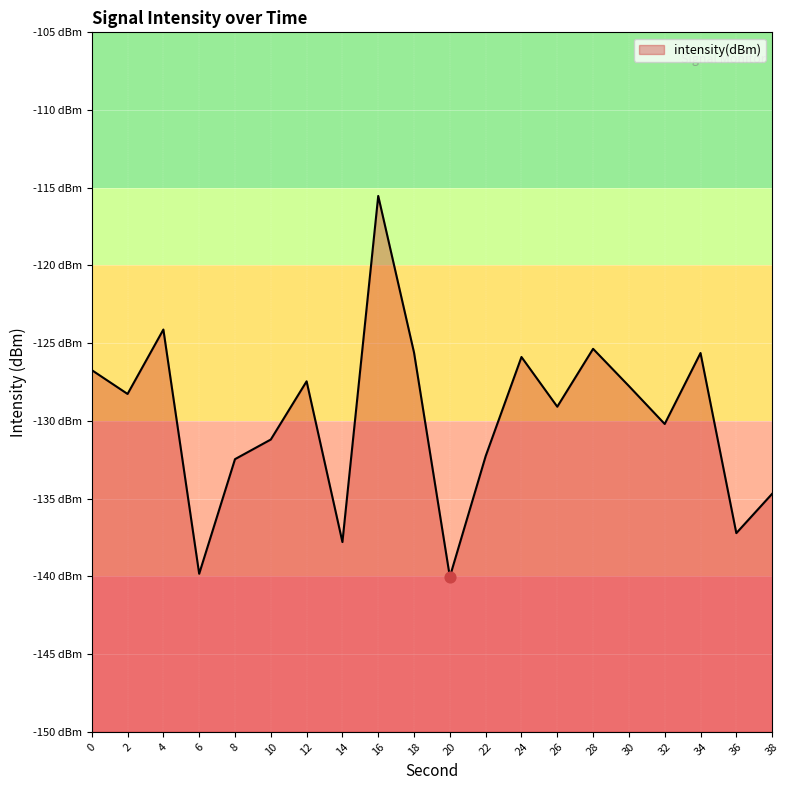

What is the change in value from 18 to 22?

-6.7